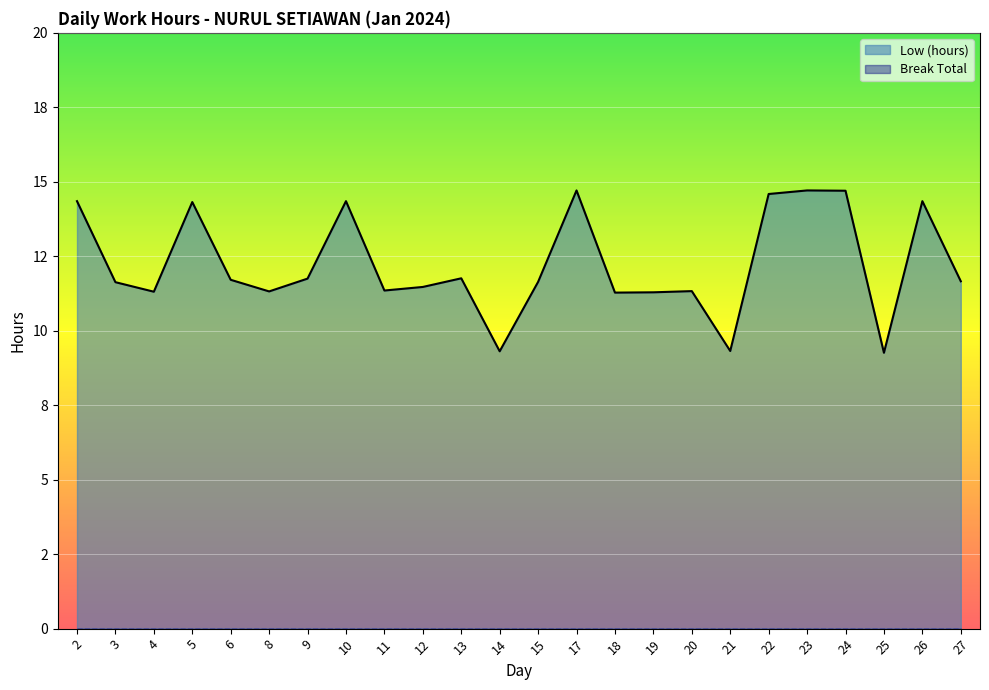

What is the value of the 15th point from the left?

11.3